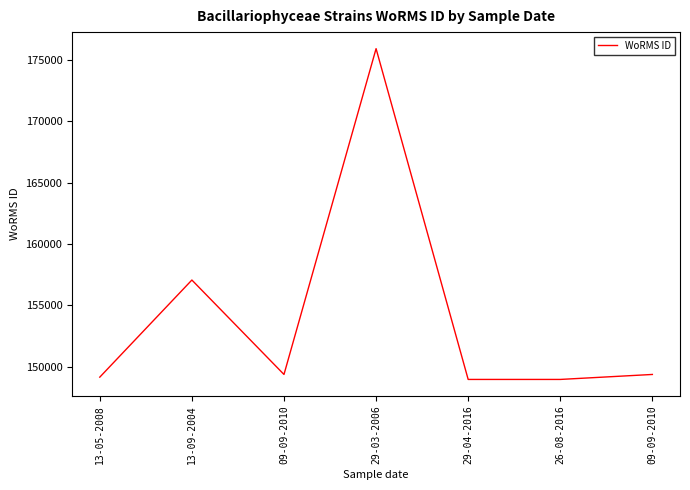

How many distinct data groups are displayed?

1